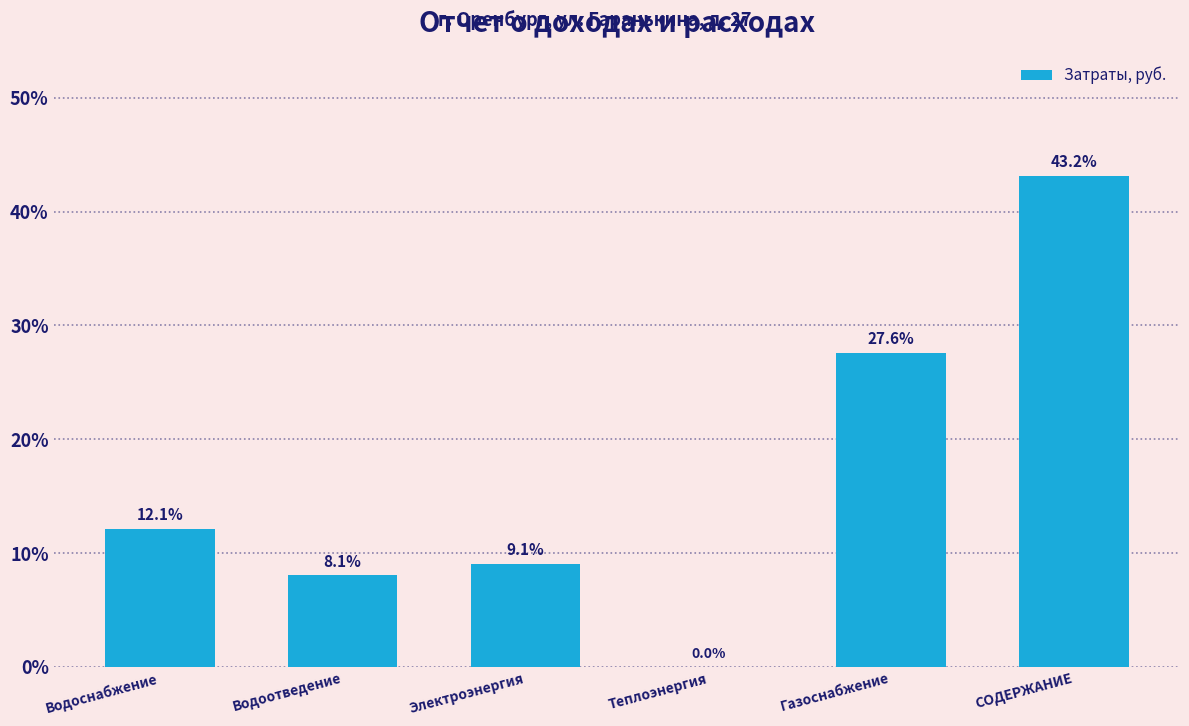

Reading left to right, list all the values displayed in this chart.

Водоснабжение=12.1	Водоотведение=8.1	Электроэнергия=9.1	Теплоэнергия=0.0	Газоснабжение=27.6	СОДЕРЖАНИЕ=43.2